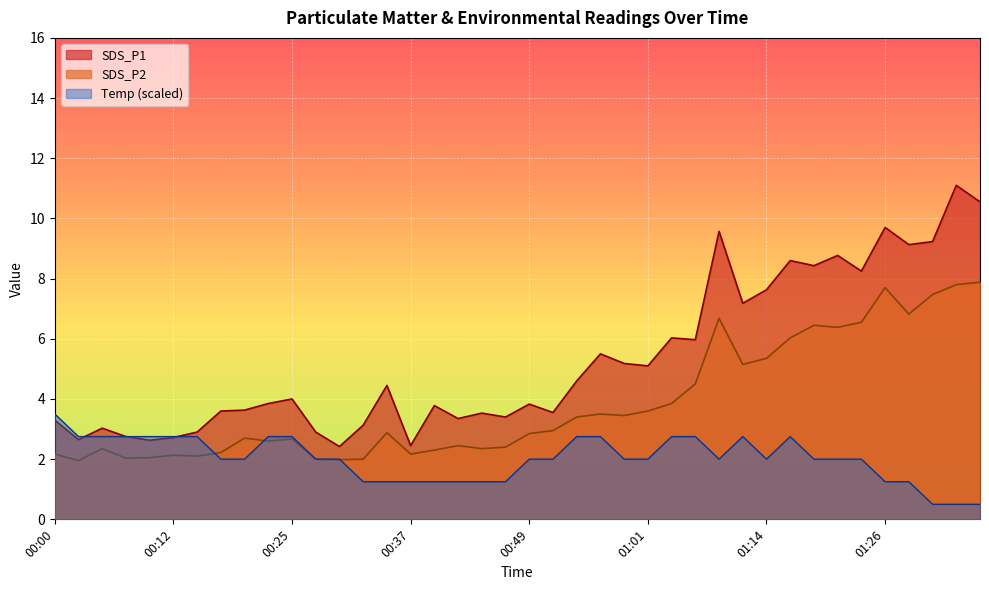

What is the difference between the SDS_P2 values at 00:47 and 01:36?

5.5